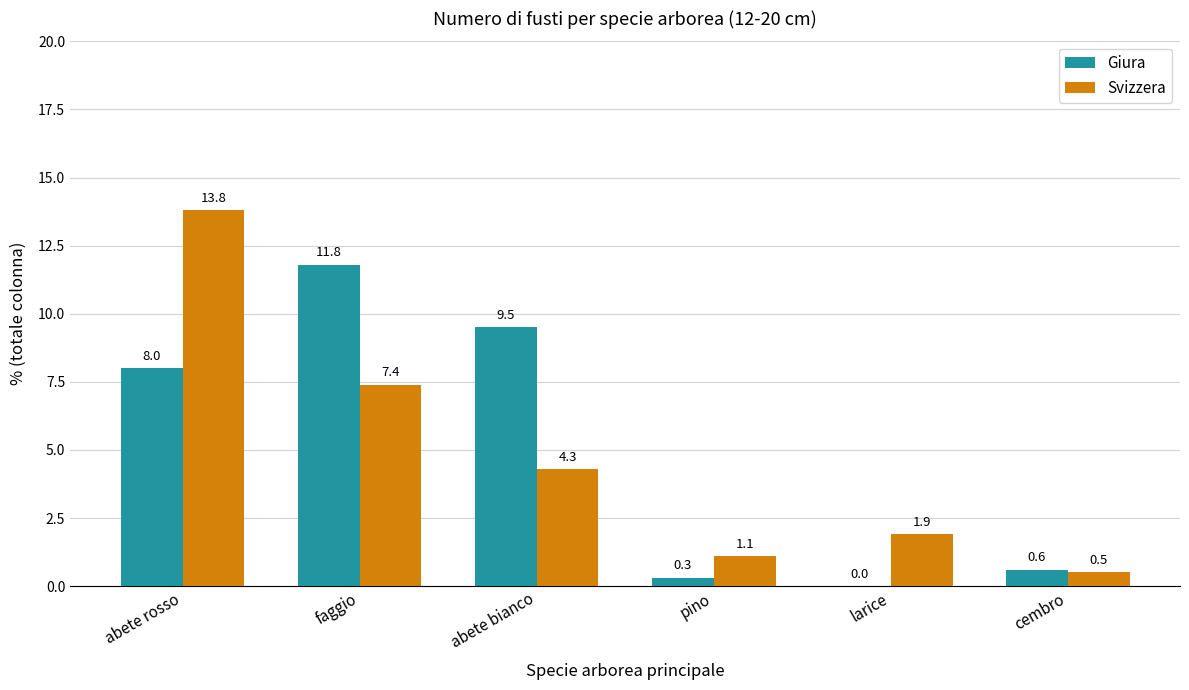

What is the sum of all Giura values?

30.2